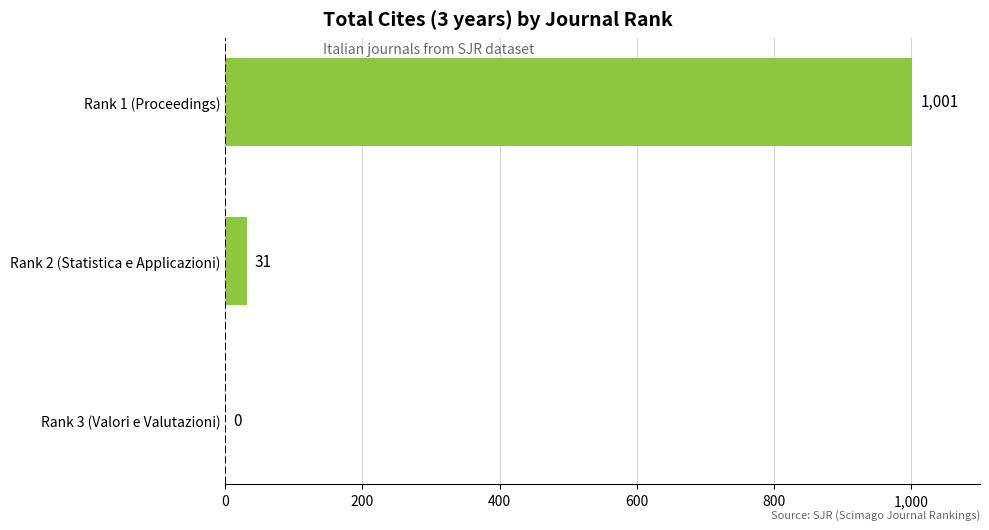

Is it true that the value at Rank 1 (Proceedings) is 1799?

False